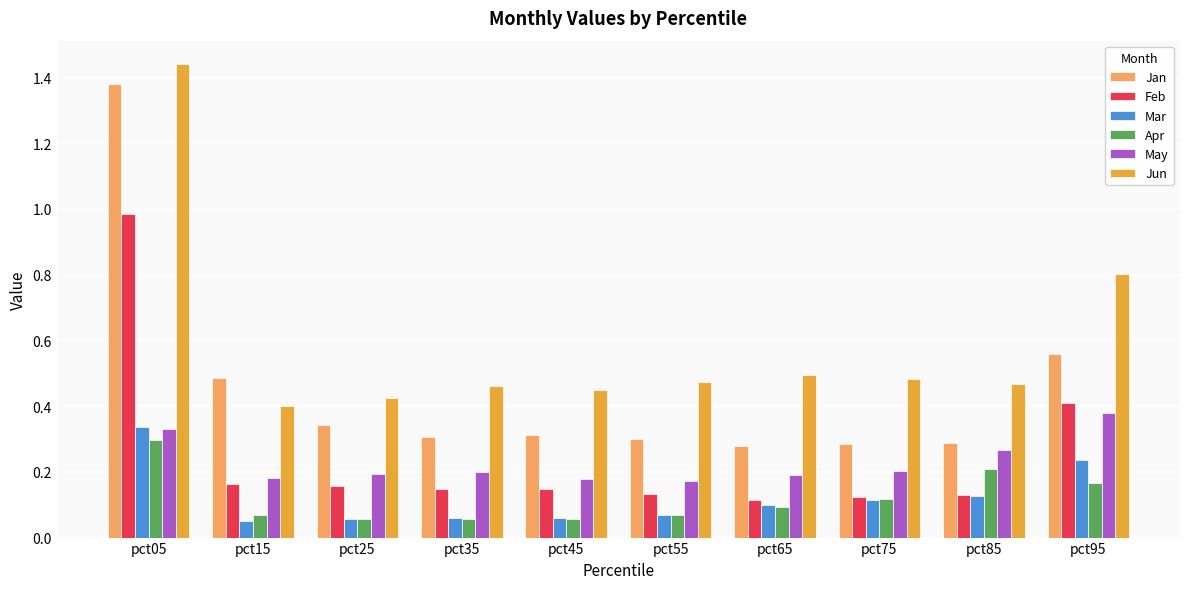

Which series has the largest range (max minus min)?

Jan